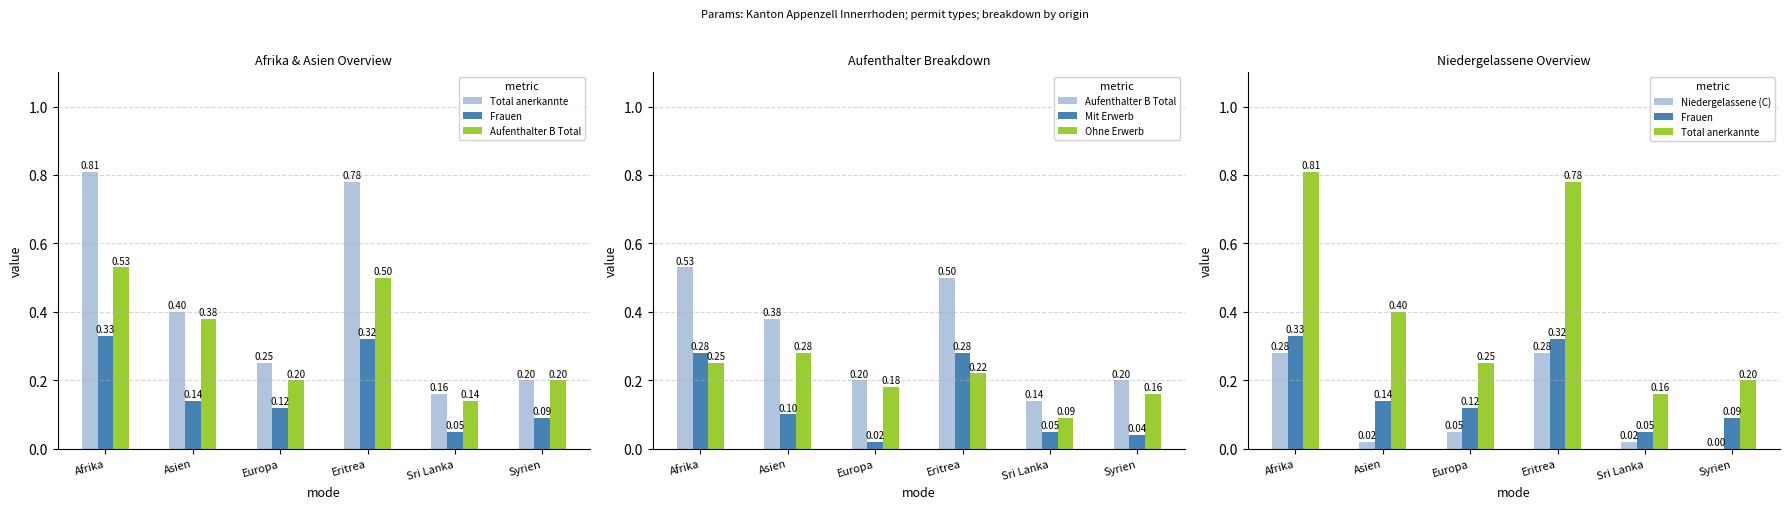

What is the lowest value of the Frauen series?

0.1